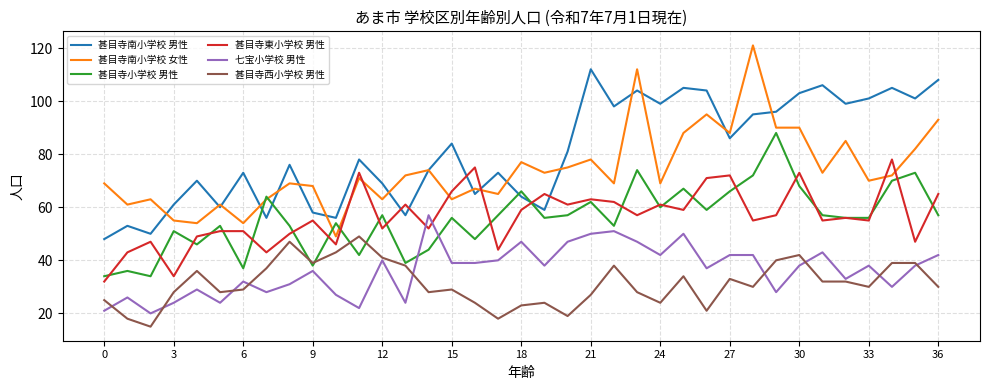

What are all the series names shown in the legend?

甚目寺南小学校 男性, 甚目寺南小学校 女性, 甚目寺小学校 男性, 甚目寺東小学校 男性, 七宝小学校 男性, 甚目寺西小学校 男性